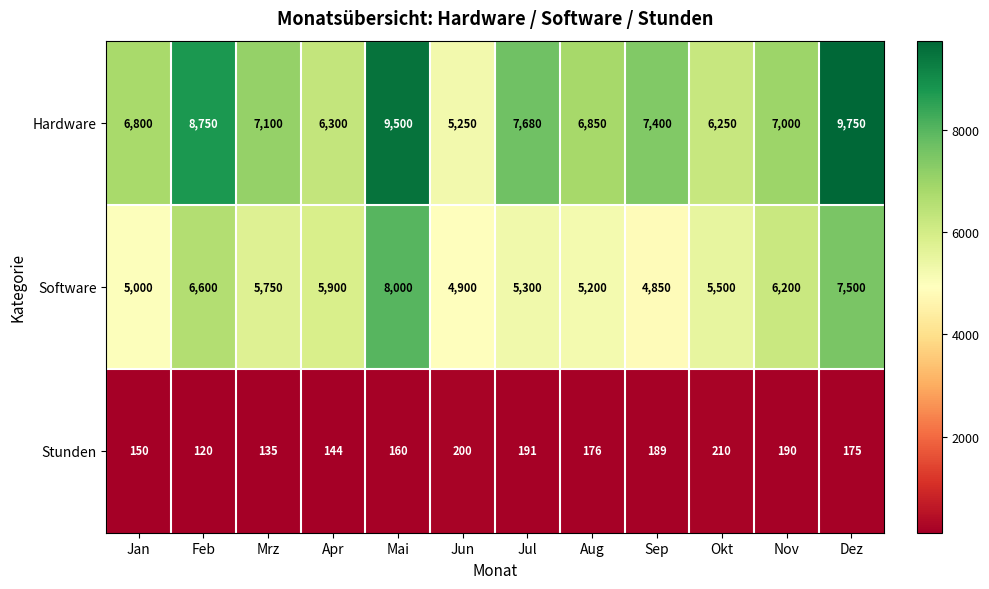

What is the minimum value shown in the chart?

120